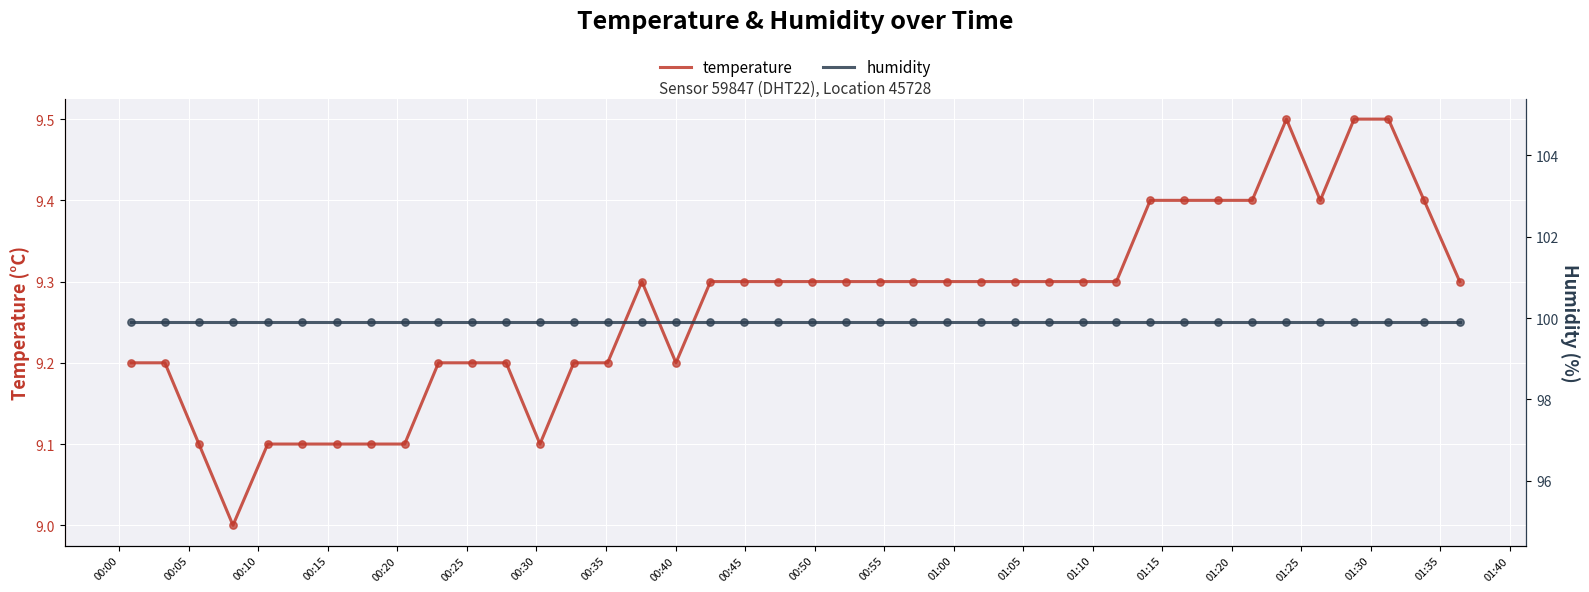

Which series reaches the maximum Y coordinate?

humidity